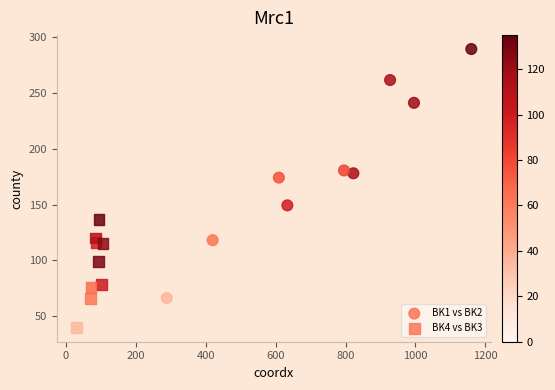

What are all the series names shown in the legend?

BK1 vs BK2, BK4 vs BK3